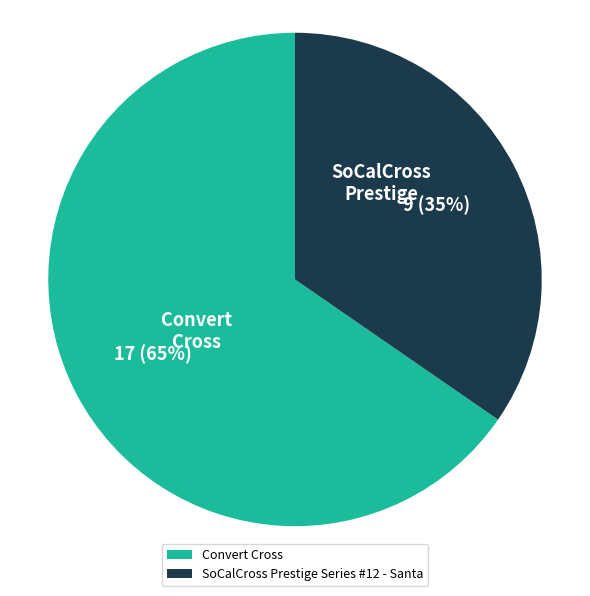

The Convert Cross slice represents 65% of the pie. True or false?

True